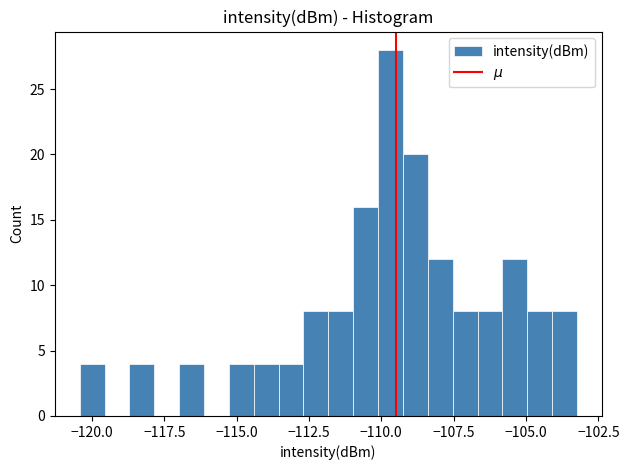

Read against the x-axis, roughly where is the centre of the tallest bar?

-109.5